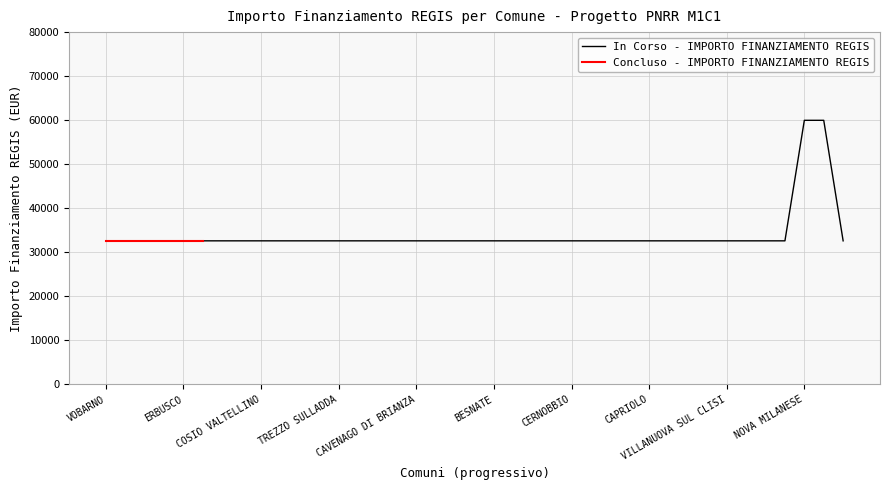

What is the maximum value for In Corso - IMPORTO FINANZIAMENTO REGIS?

59966